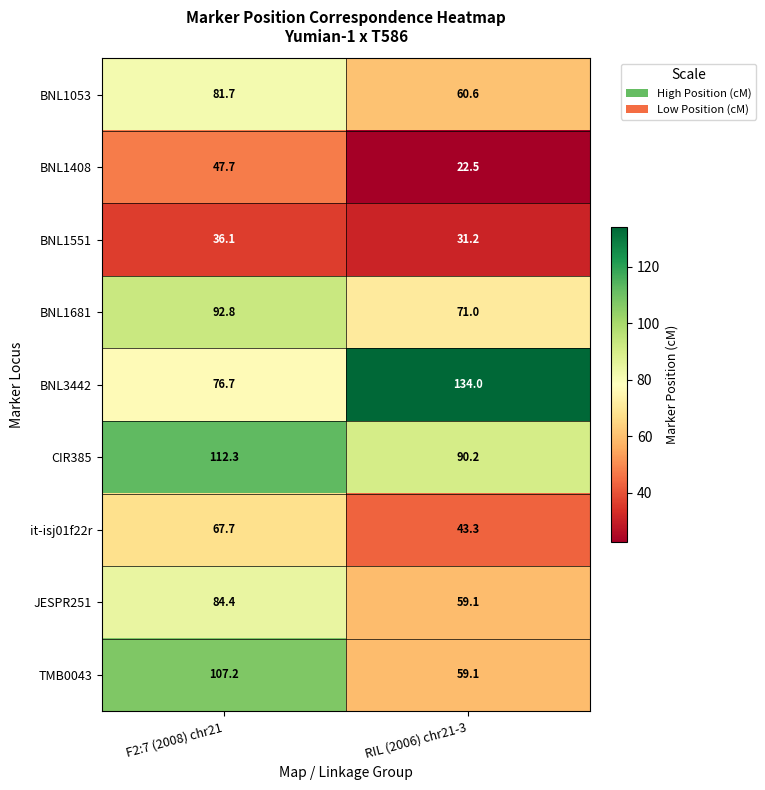

List the series in order of their peak value, lowest first.

BNL1551, BNL1408, it-isj01f22r, BNL1053, JESPR251, BNL1681, TMB0043, CIR385, BNL3442